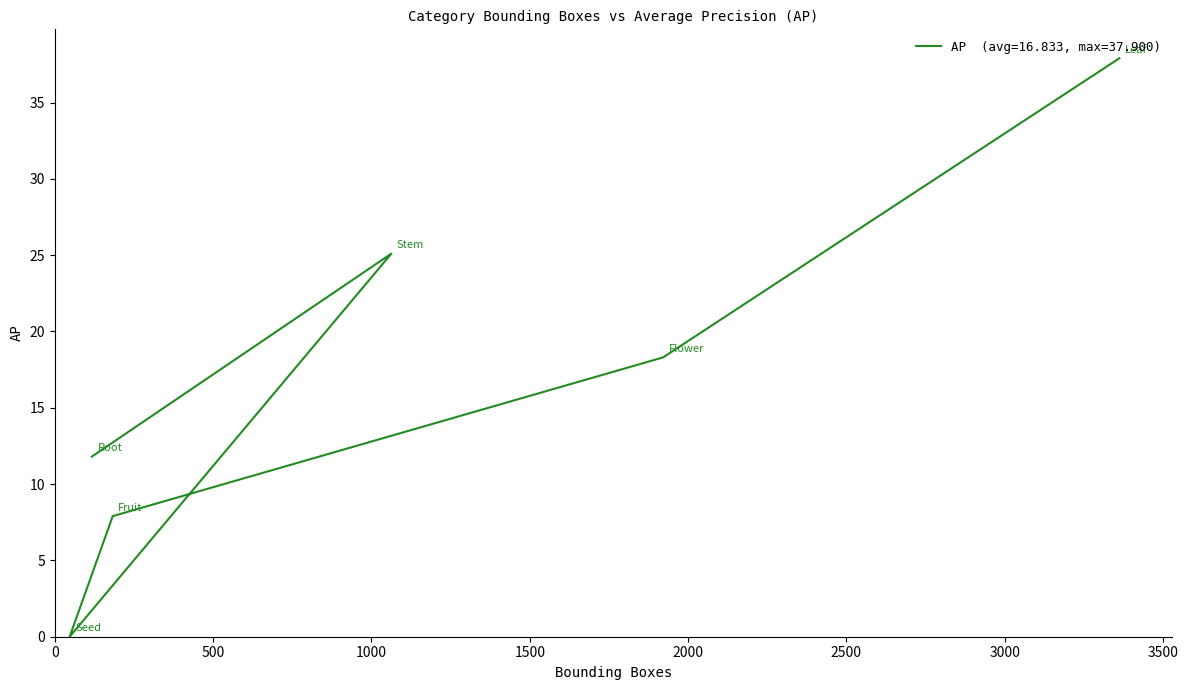

Rank the categories by value from lowest to highest.

Seed, Fruit, Root, Flower, Stem, Leaf